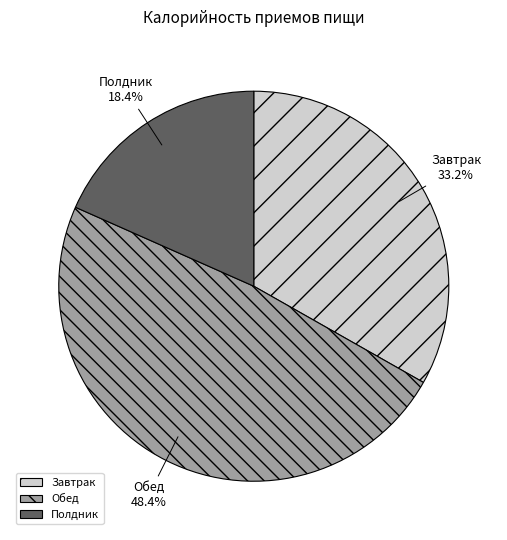

To the nearest percent, what percentage of the pie is Полдник?

18%